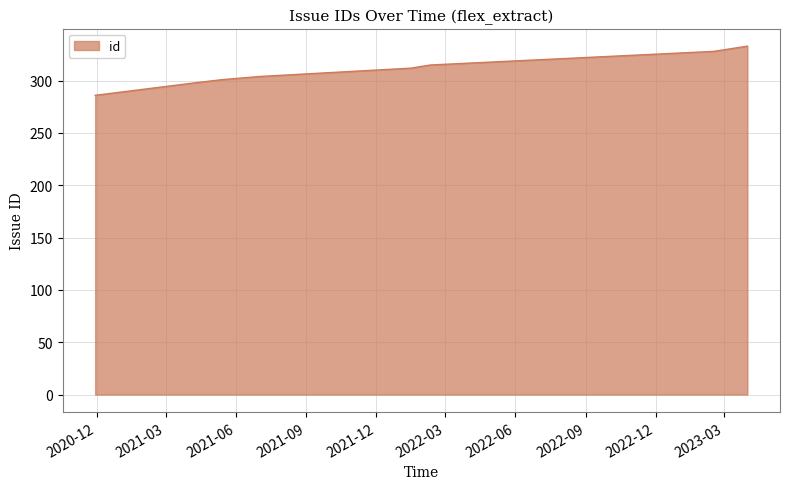

What is the maximum value shown in the chart?

333